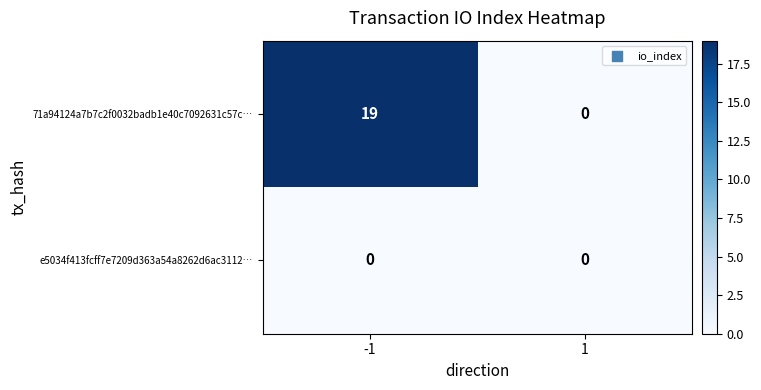

Reading left to right, extract all data points from this chart.

71a94124a7b7c2f0032badb1e40c7092631c57c…: -1=19	1=0
e5034f413fcff7e7209d363a54a8262d6ac3112…: -1=0	1=0